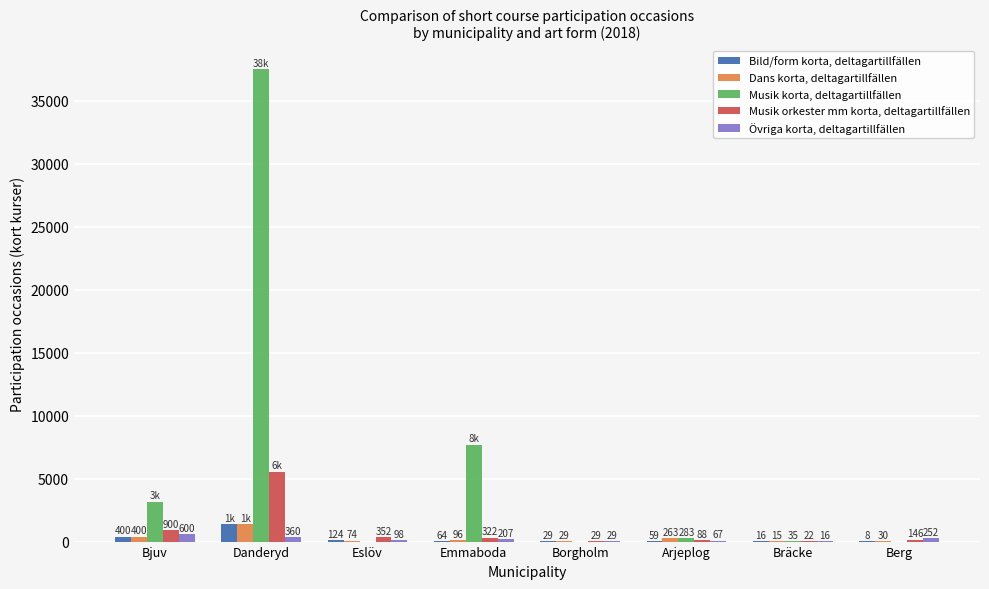

What are all the series names shown in the legend?

Bild/form korta, deltagartillfällen, Dans korta, deltagartillfällen, Musik korta, deltagartillfällen, Musik orkester mm korta, deltagartillfällen, Övriga korta, deltagartillfällen